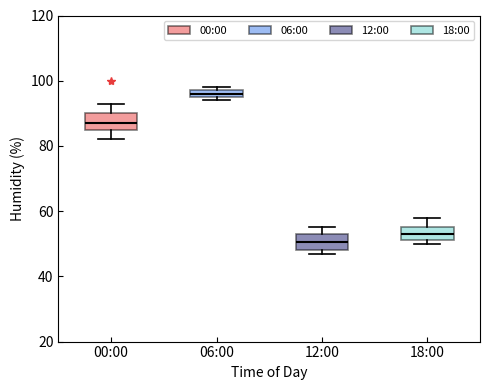

Where is the lower edge of the box for 12:00 on the y-axis? The values are not printed on the chart, so give them approximately, as read against the axis.

48